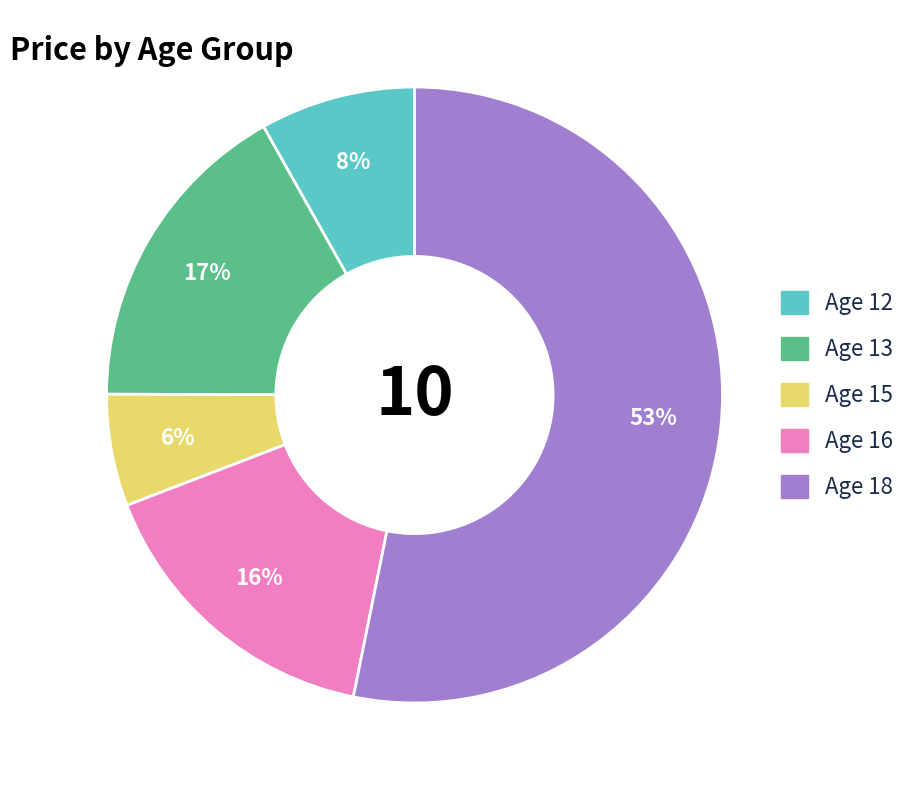

Which slice is the largest?

Age 18